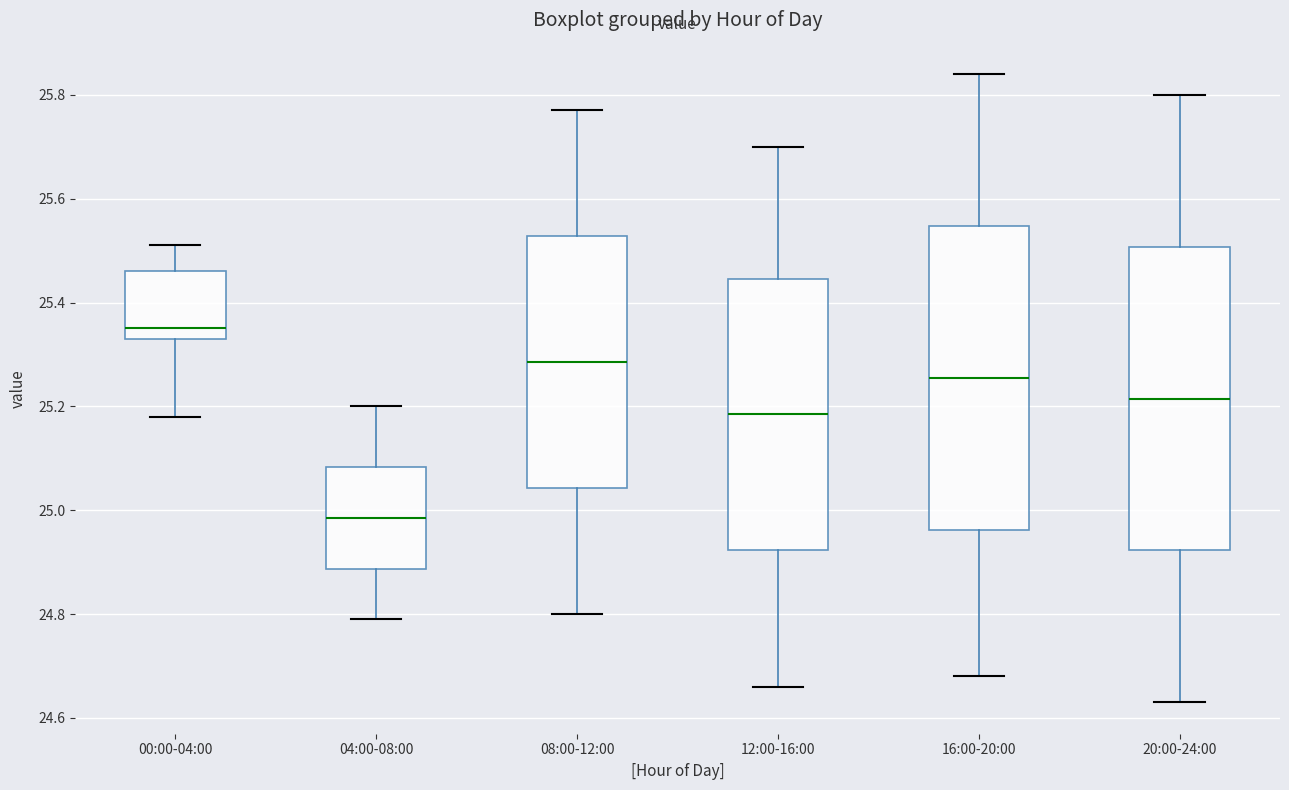

Which box's median line is the highest?

00:00-04:00